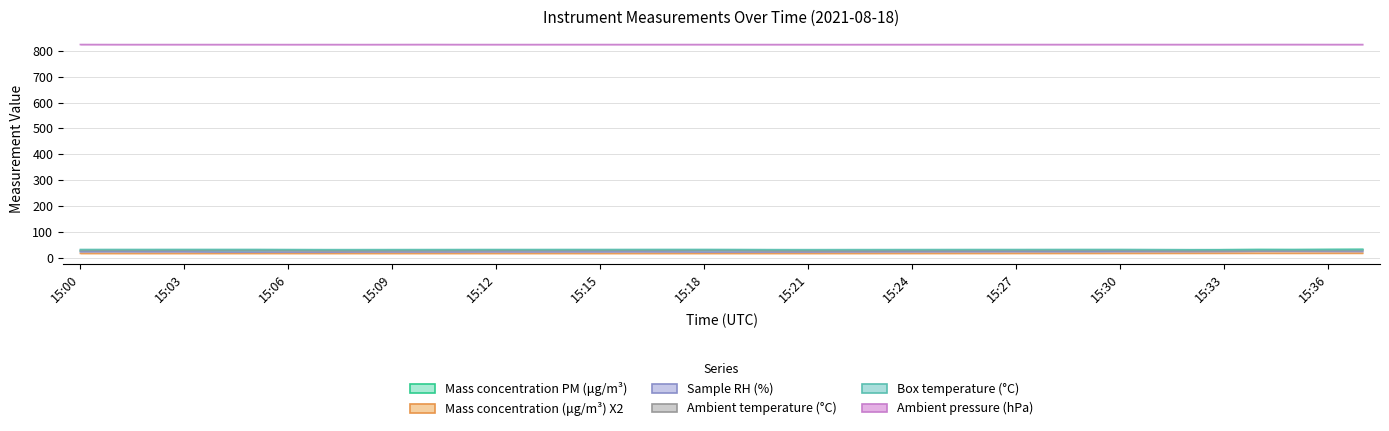

Which series has the largest total across all categories?

Ambient pressure (hPa)